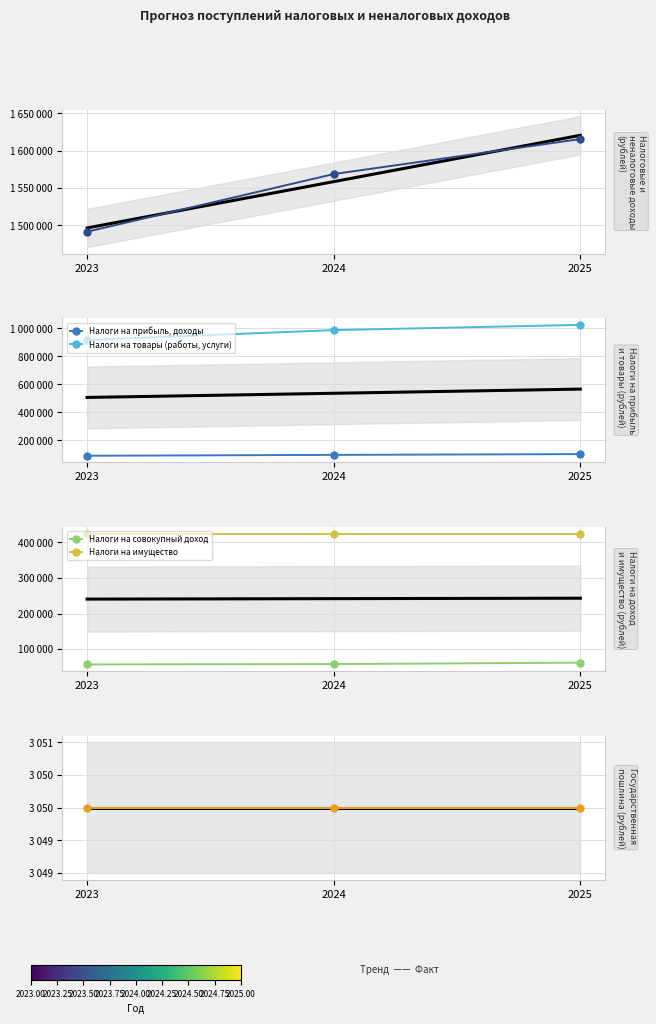

List the labels in order of Налоги на товары (работы, услуги) value, smallest first.

2023, 2024, 2025